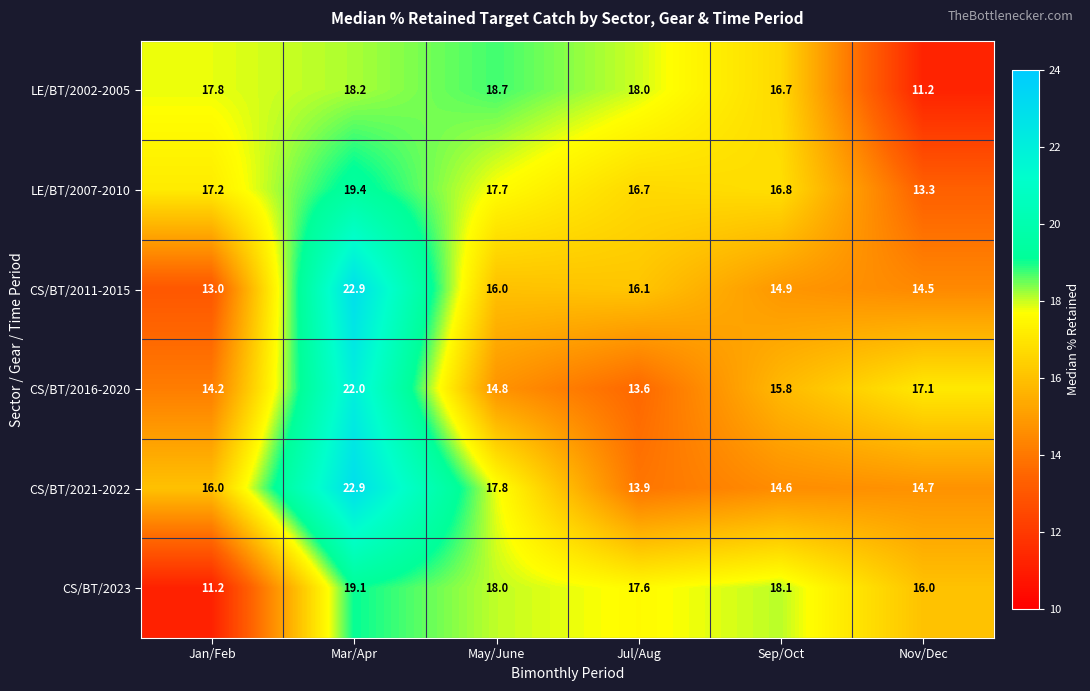

True or false: LE/BT/2002-2005 has a value of 17.8 at Jan/Feb.

True